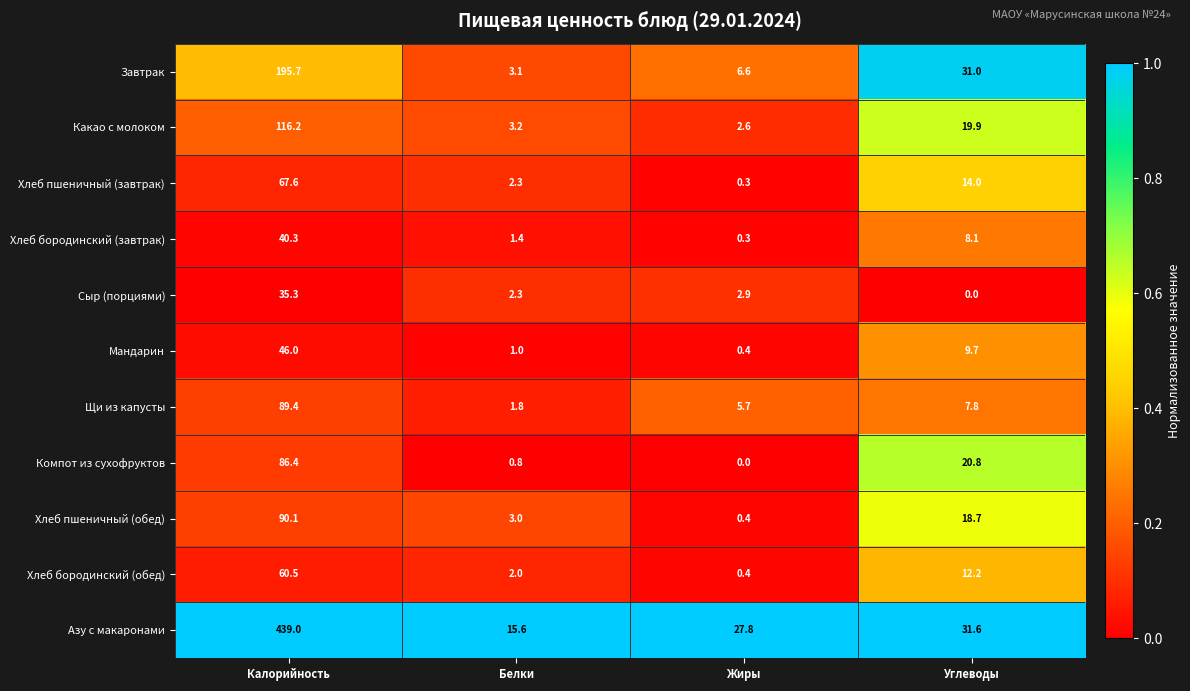

Which series has the widest spread of values?

Азу с макаронами